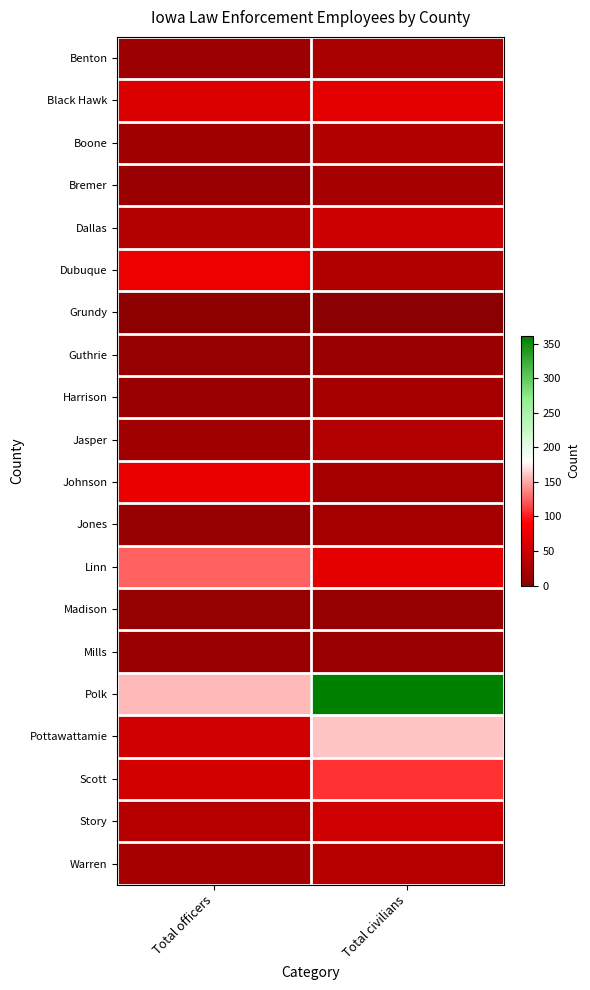

What is the spread (max minus min) of values at Total officers?

152